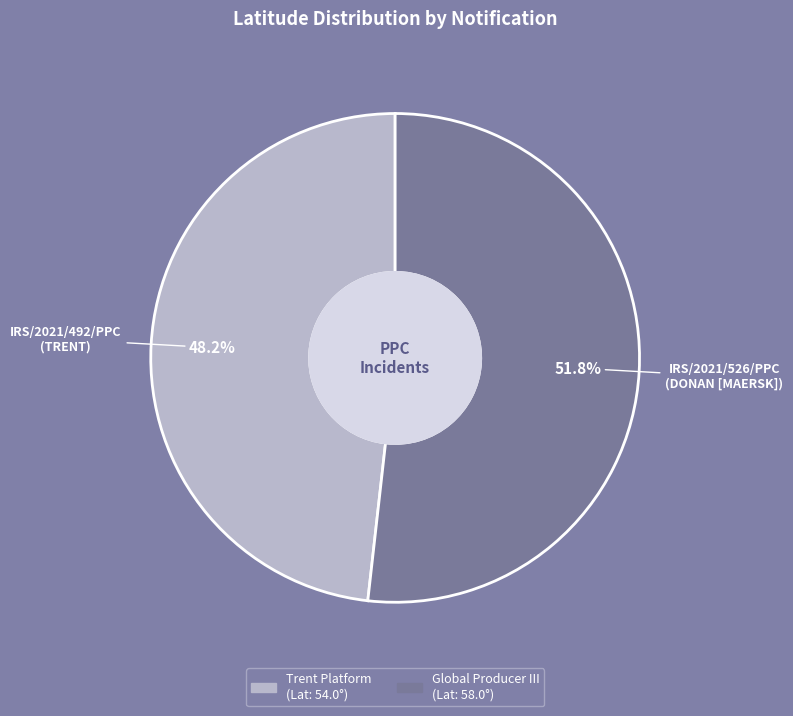

Is there any slice that represents more than half of the pie?

Yes